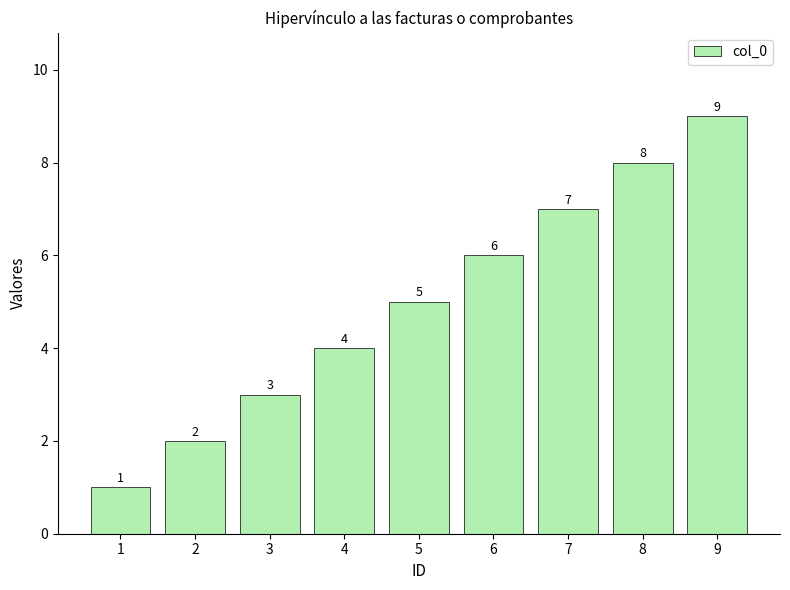

Rank the categories by value from lowest to highest.

1, 2, 3, 4, 5, 6, 7, 8, 9